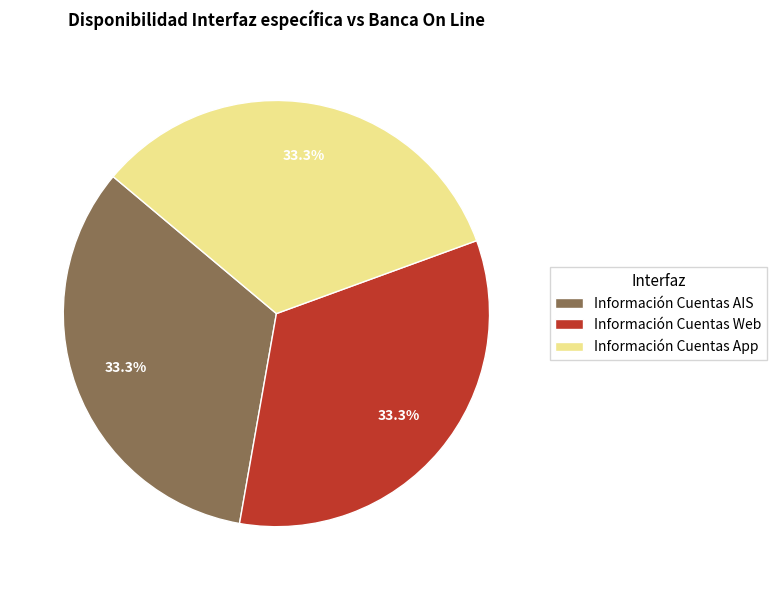

What is the ratio of the value at Información Cuentas App to the value at Información Cuentas Web?

1.0